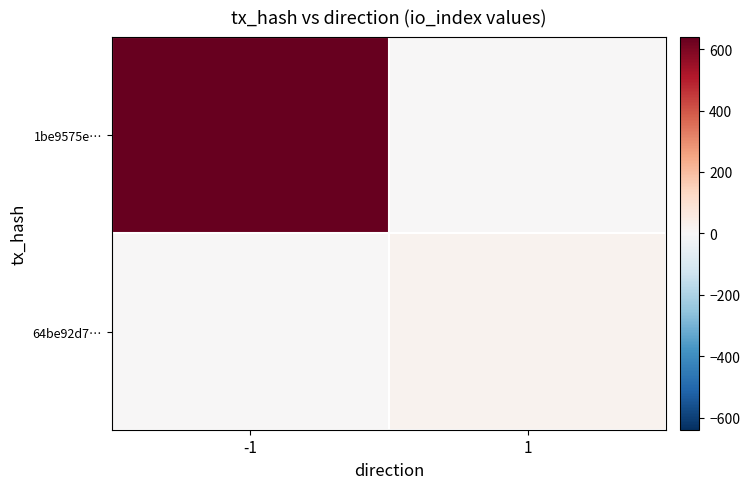

How many distinct data groups are displayed?

2